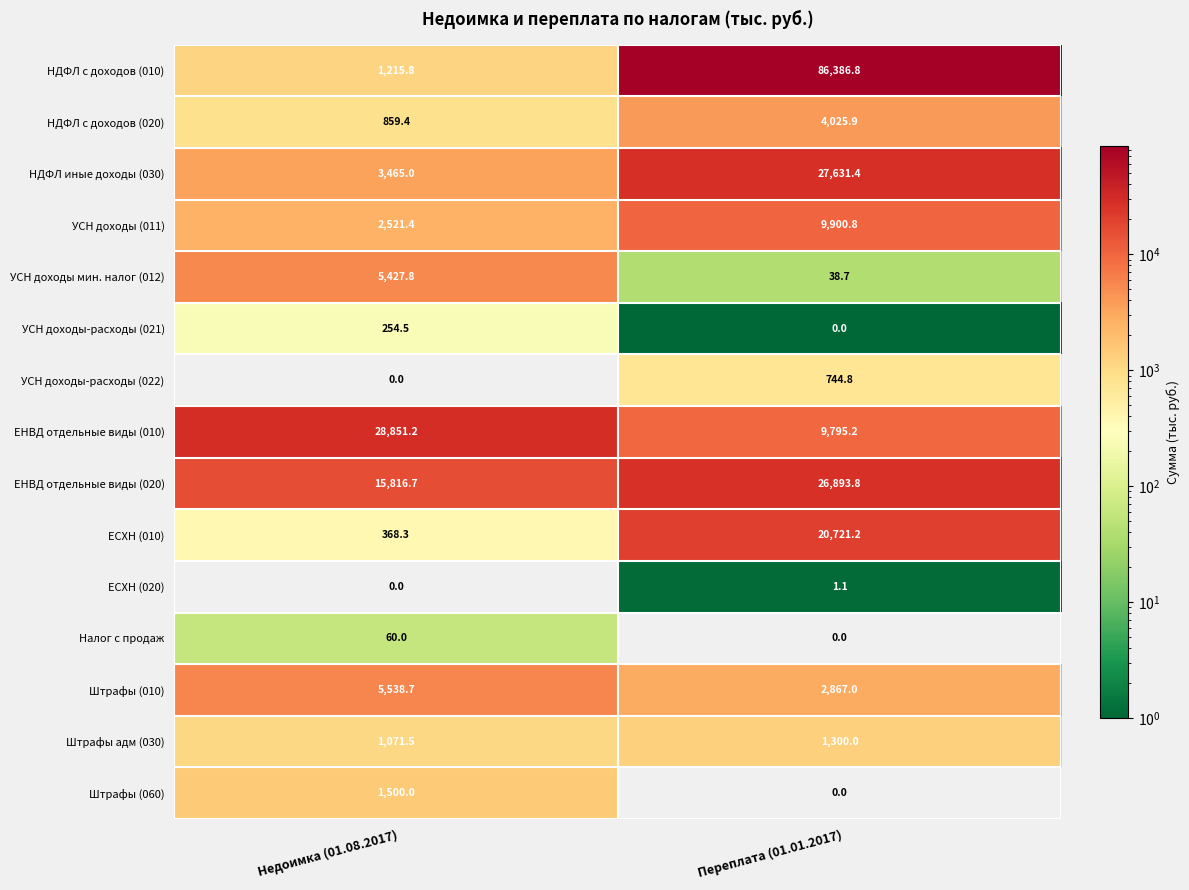

Is it true that Штрафы (060) equals 1500.0 at Недоимка (01.08.2017)?

True